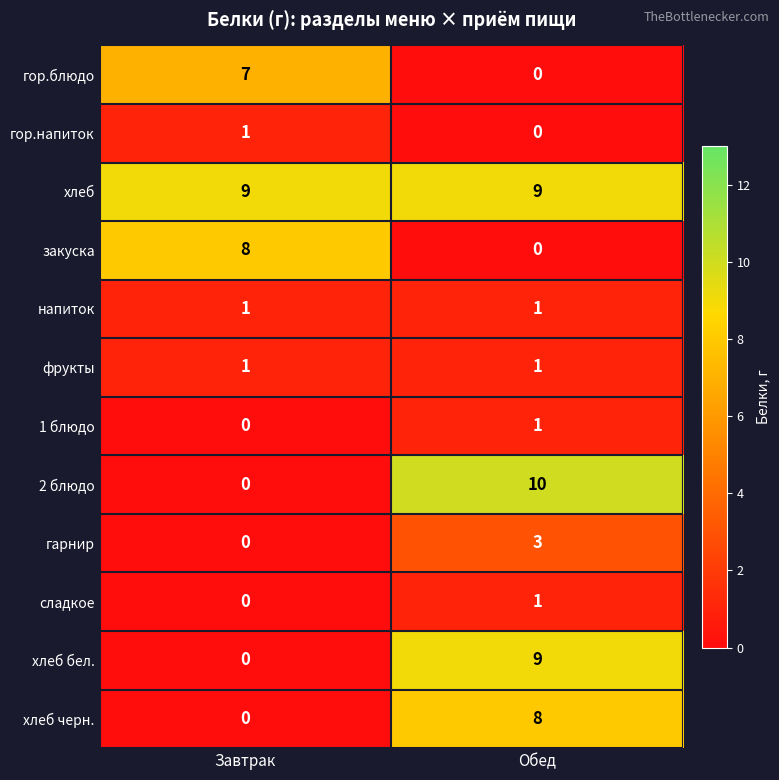

At which category does the chart reach its peak across all series?

Обед